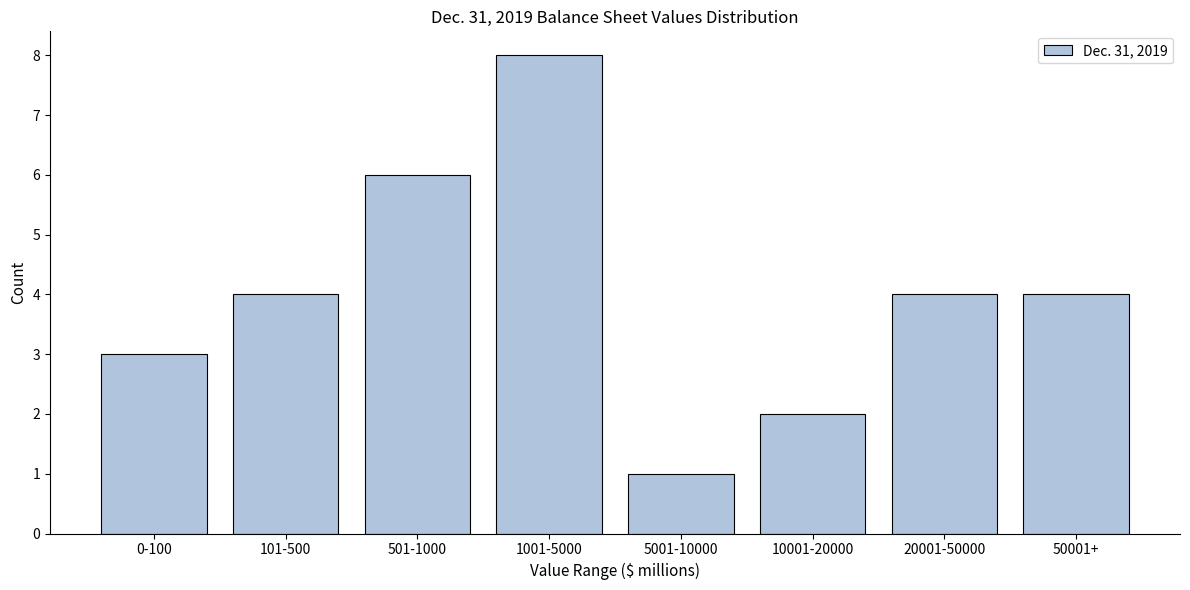

Reading left to right, transcribe all the data shown in this chart.

3	4	6	8	1	2	4	4